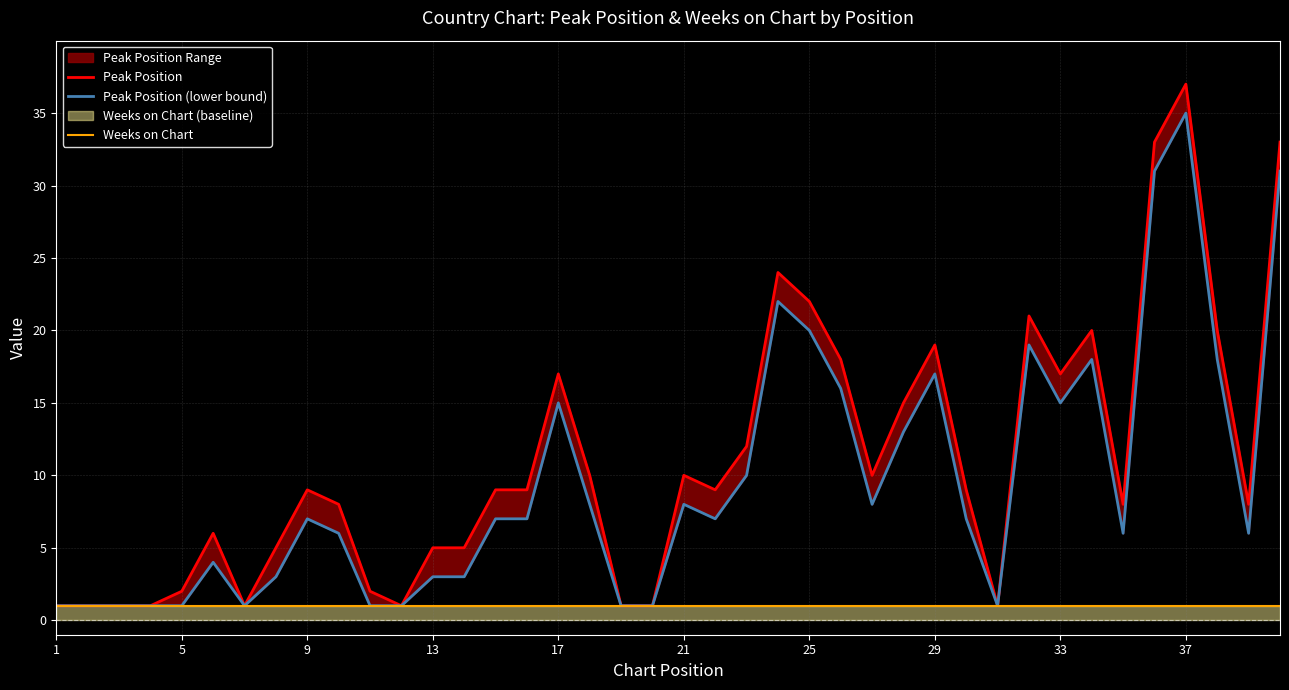

What is the label of the 1st point from the left?

1